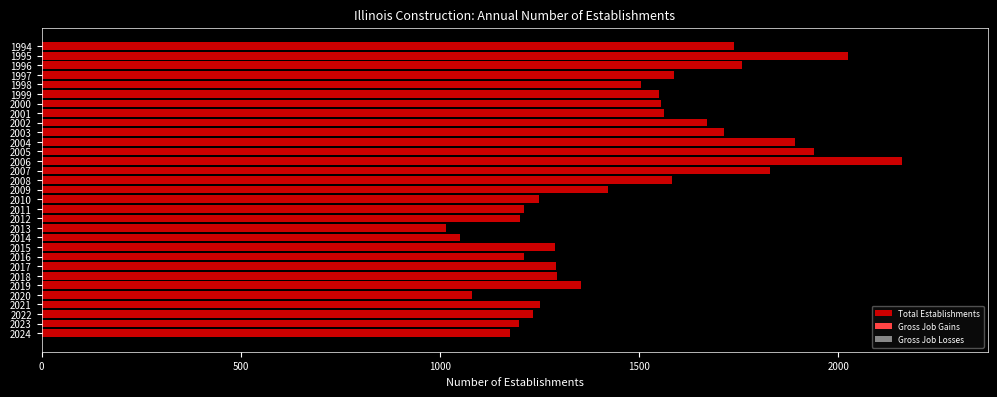

True or false: the data shows 1759 at 1996.

True